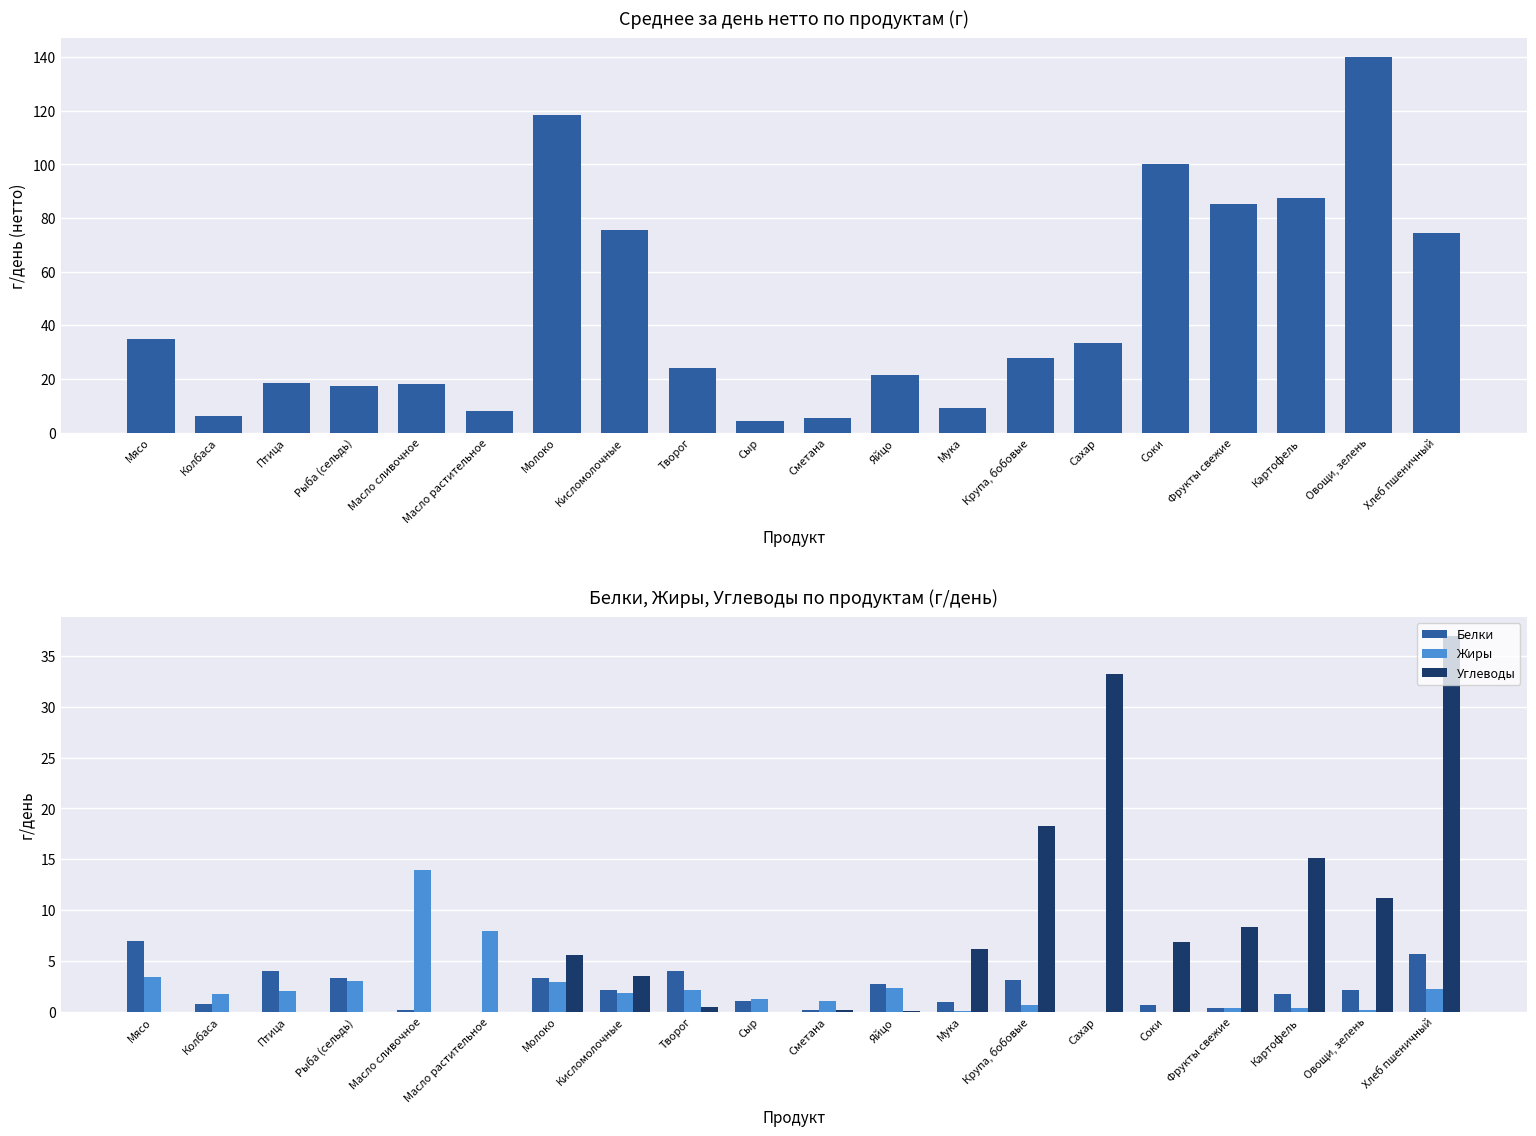

Which series has the largest total across all categories?

Ср. за день нетто